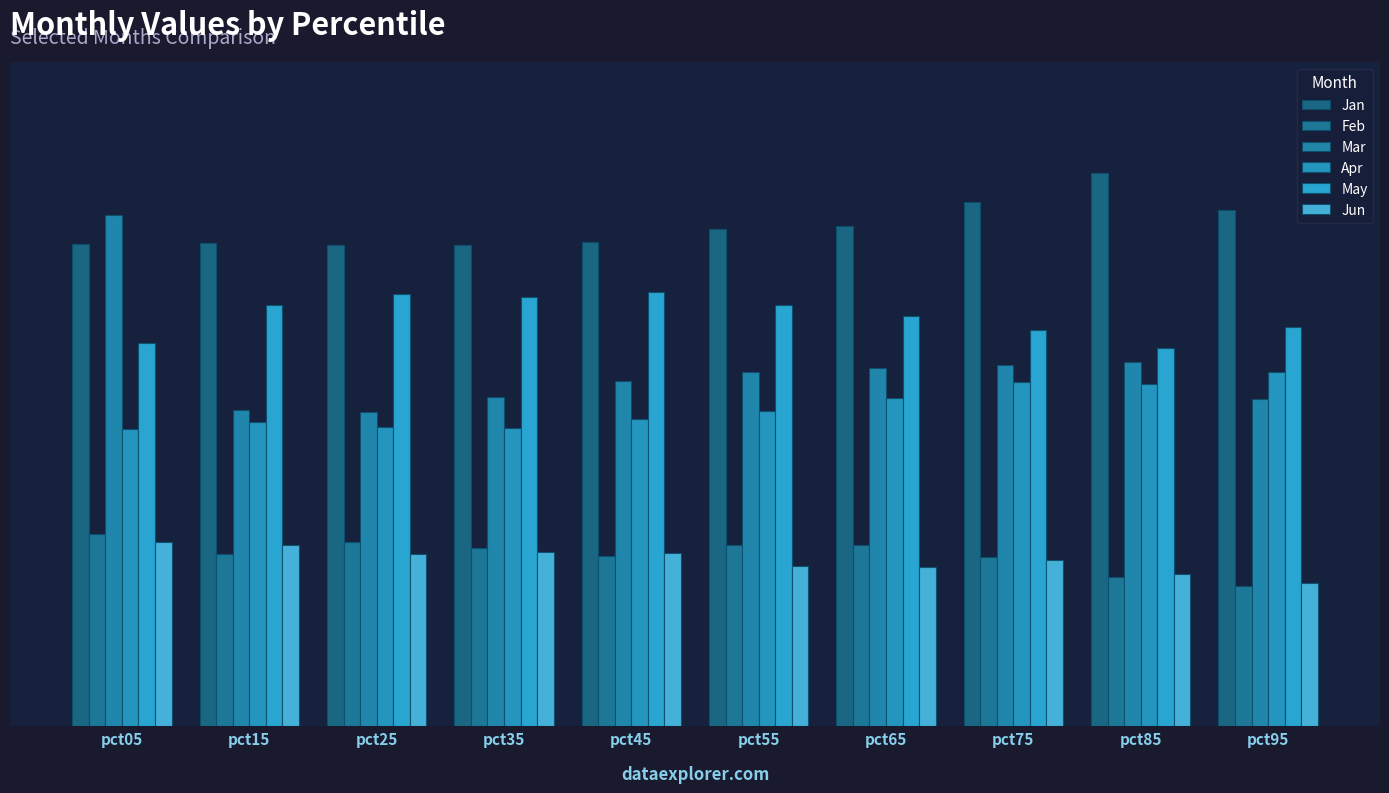

Which series has the largest total across all categories?

Jan